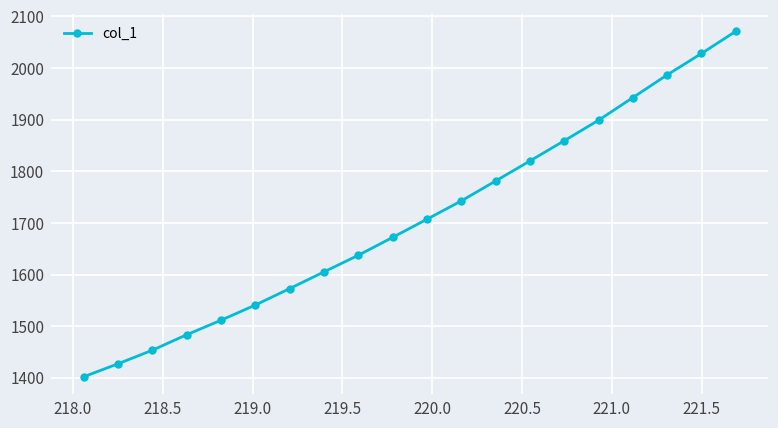

What is the sum of all values?

34144.5